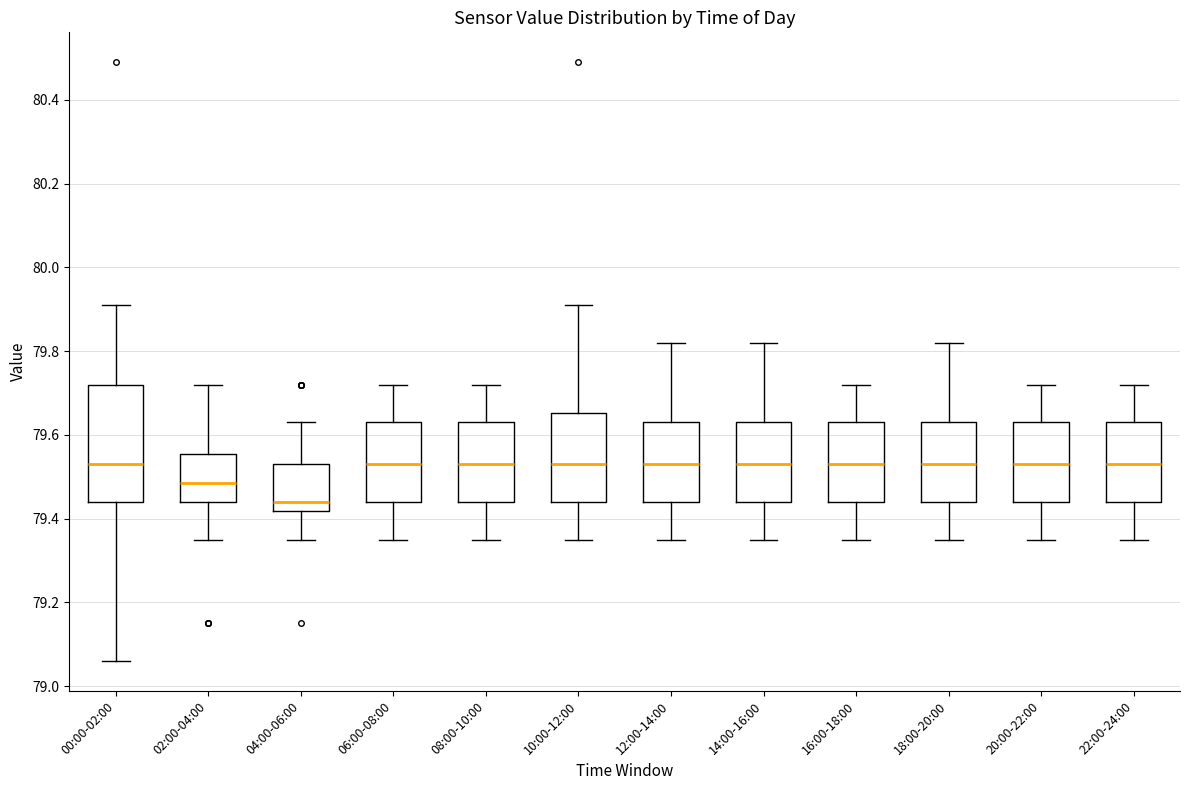

Reading left to right, transcribe this box plot: for each box, give where its median line is, the range the box spans, and where its two whiskers end, as read against the y-axis. The values are not printed on the chart, so give them approximately, as read against the axis.

00:00-02:00: median 79.54, box 79.44 to 79.72, whiskers 79.06 to 79.92
02:00-04:00: median 79.48, box 79.44 to 79.56, whiskers 79.36 to 79.72
04:00-06:00: median 79.44, box 79.42 to 79.54, whiskers 79.36 to 79.64
06:00-08:00: median 79.54, box 79.44 to 79.64, whiskers 79.36 to 79.72
08:00-10:00: median 79.54, box 79.44 to 79.64, whiskers 79.36 to 79.72
10:00-12:00: median 79.54, box 79.44 to 79.66, whiskers 79.36 to 79.92
12:00-14:00: median 79.54, box 79.44 to 79.64, whiskers 79.36 to 79.82
14:00-16:00: median 79.54, box 79.44 to 79.64, whiskers 79.36 to 79.82
16:00-18:00: median 79.54, box 79.44 to 79.64, whiskers 79.36 to 79.72
18:00-20:00: median 79.54, box 79.44 to 79.64, whiskers 79.36 to 79.82
20:00-22:00: median 79.54, box 79.44 to 79.64, whiskers 79.36 to 79.72
22:00-24:00: median 79.54, box 79.44 to 79.64, whiskers 79.36 to 79.72